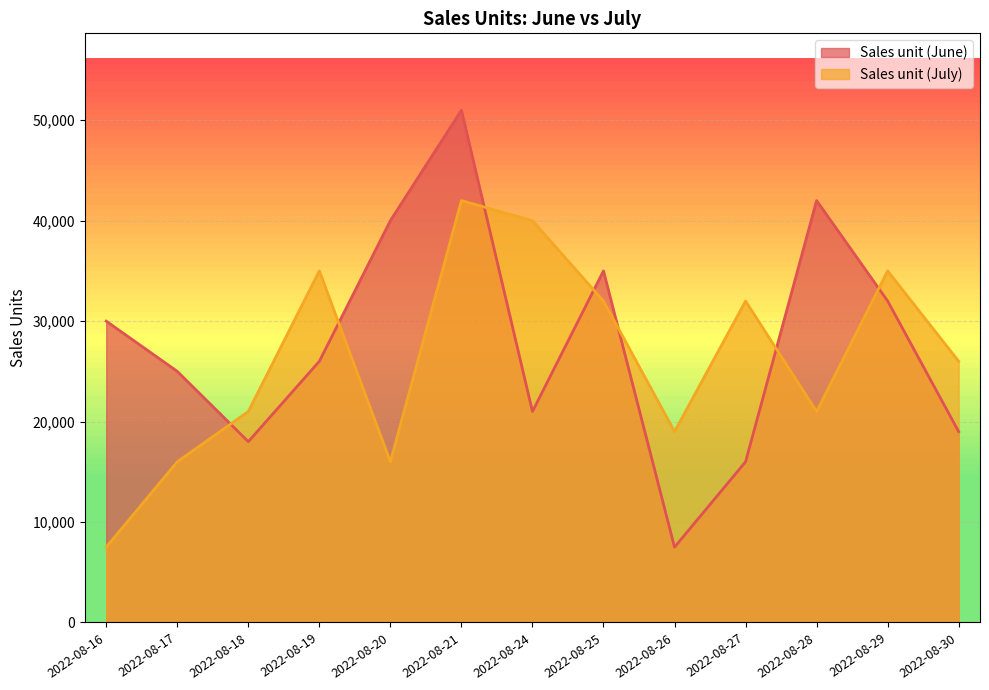

What is the value of the Sales unit (June) point at the 3rd from the left?

18000